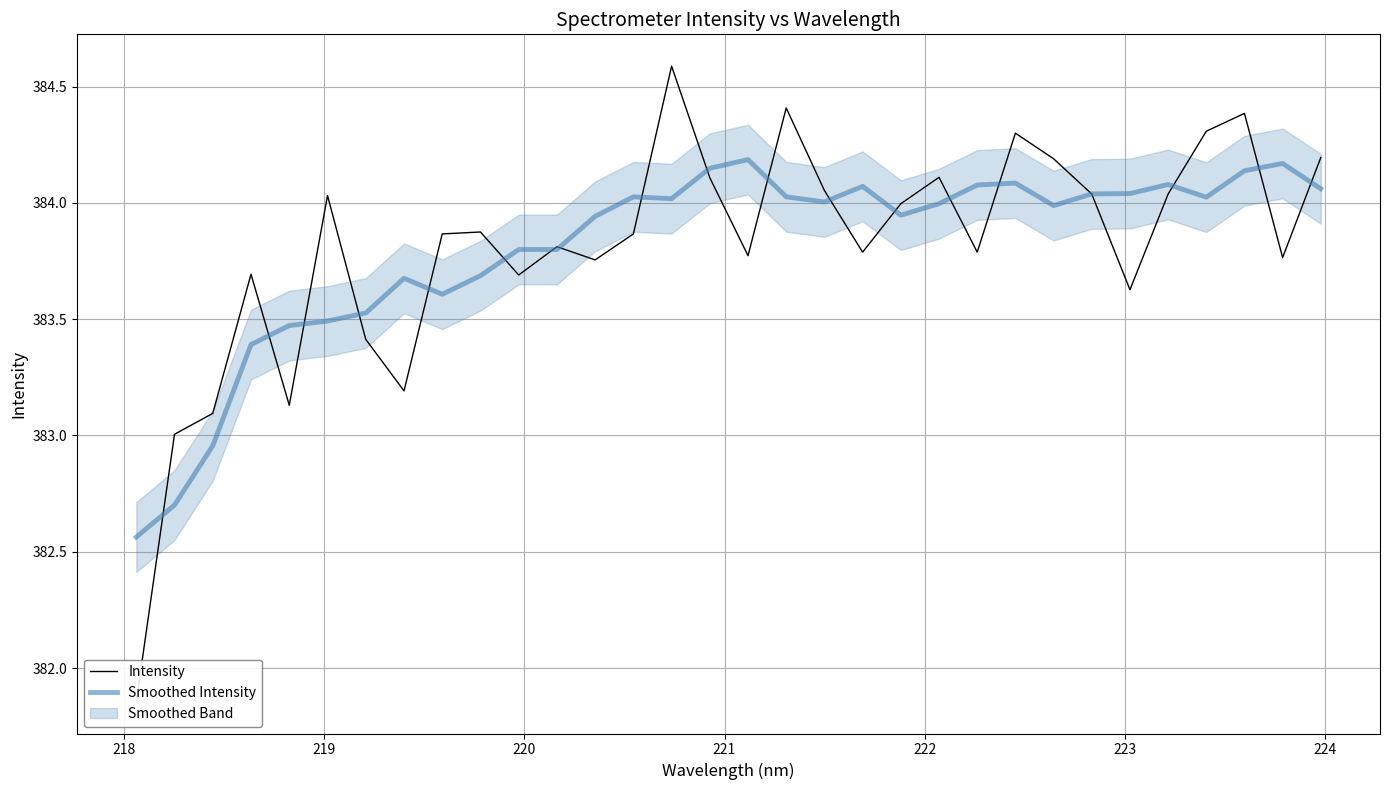

How many data points in Intensity are above 383?

31